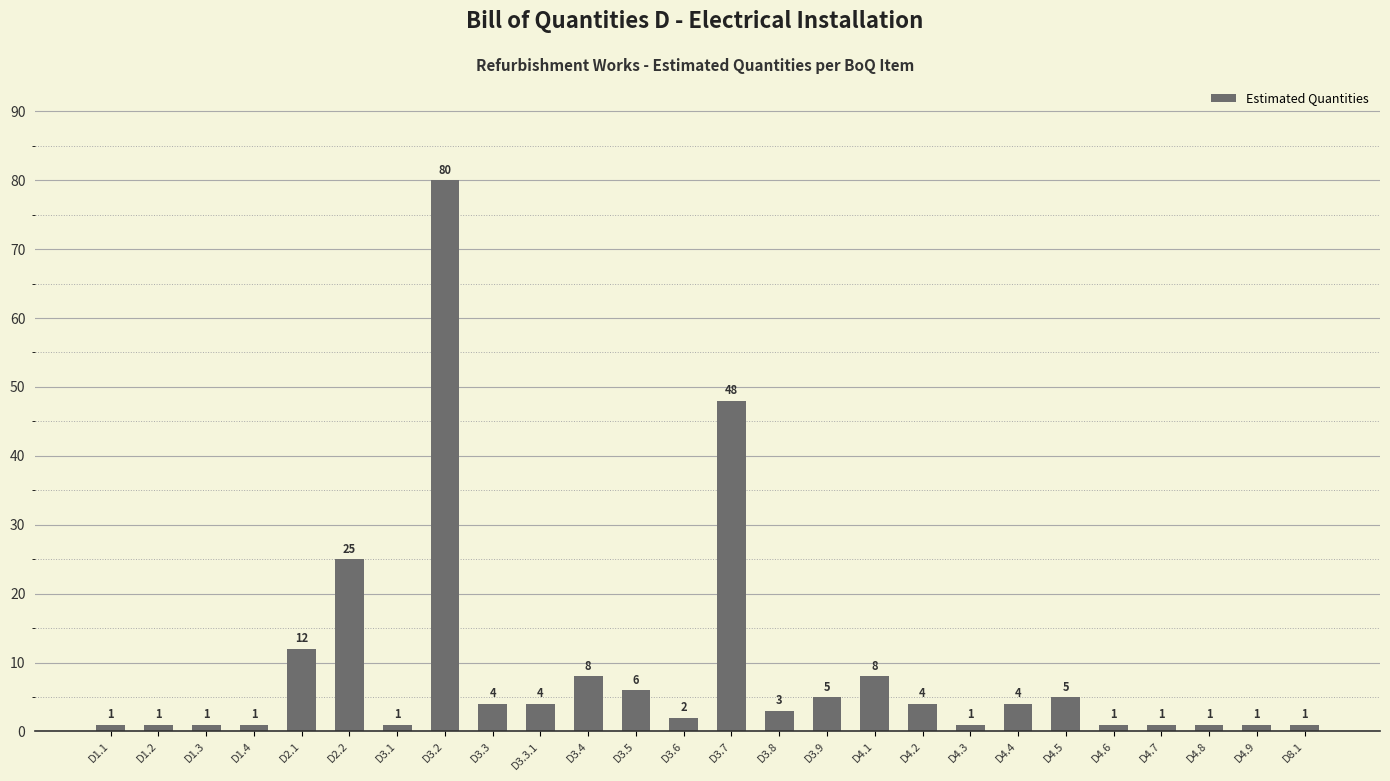

Does the chart contain any negative values?

No